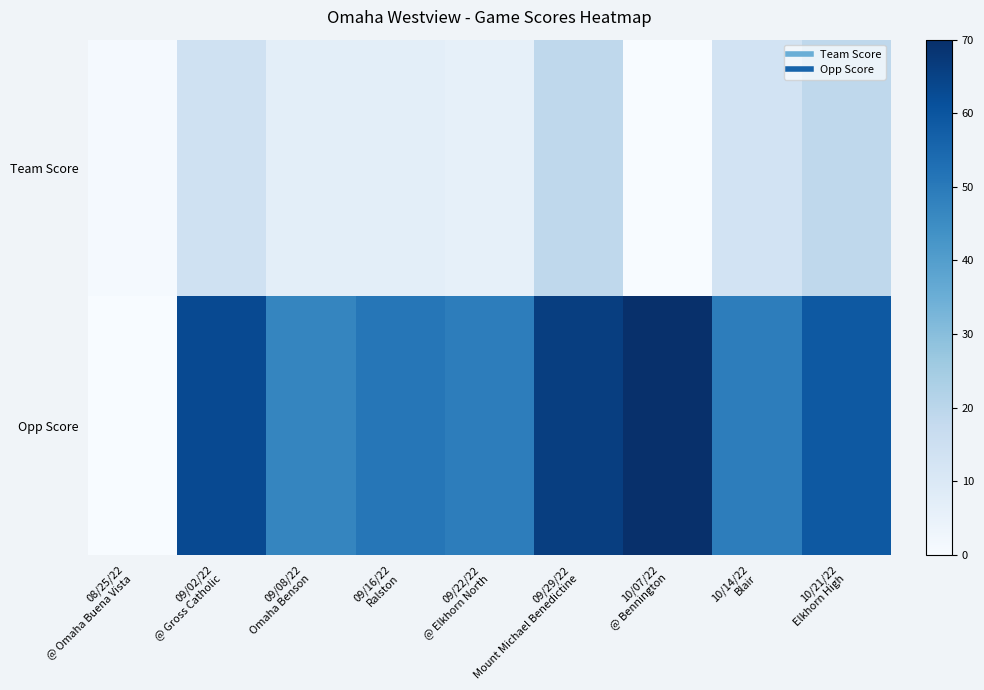

What is the greatest value displayed?

70